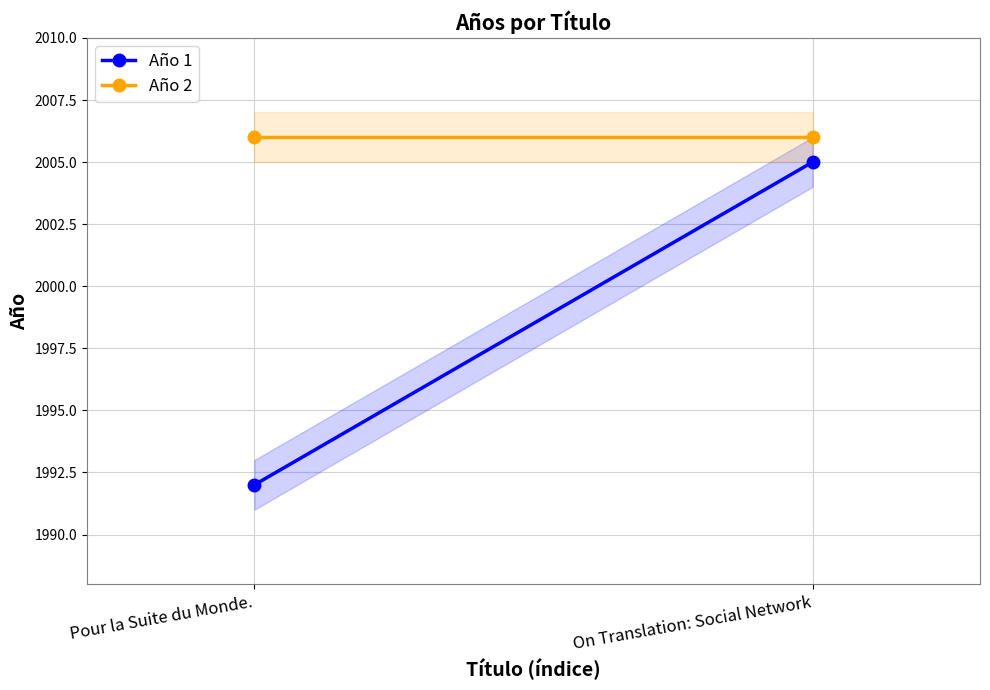

How many data points does each series have?

2